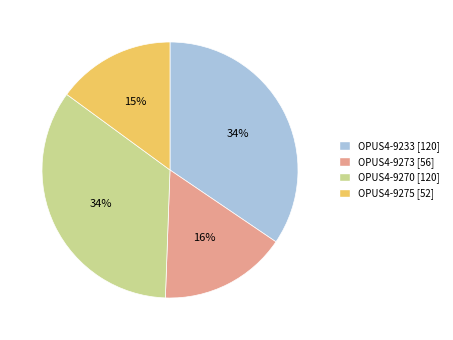

To the nearest percent, what percentage of the pie is OPUS4-9233?

34%